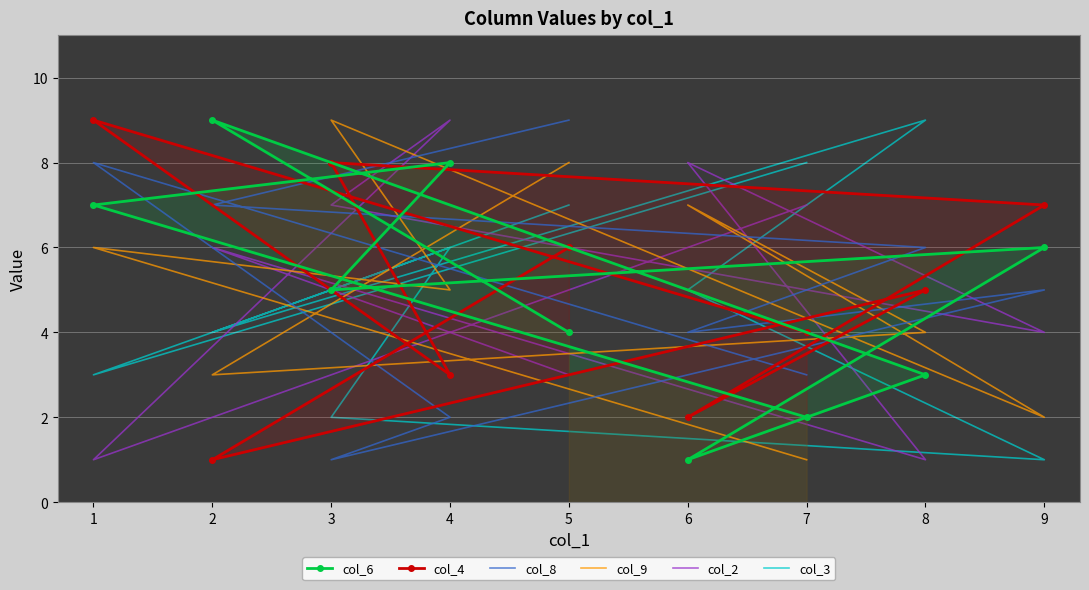

Between which two adjacent categories do col_2 and col_3 first intersect?

1 and 4